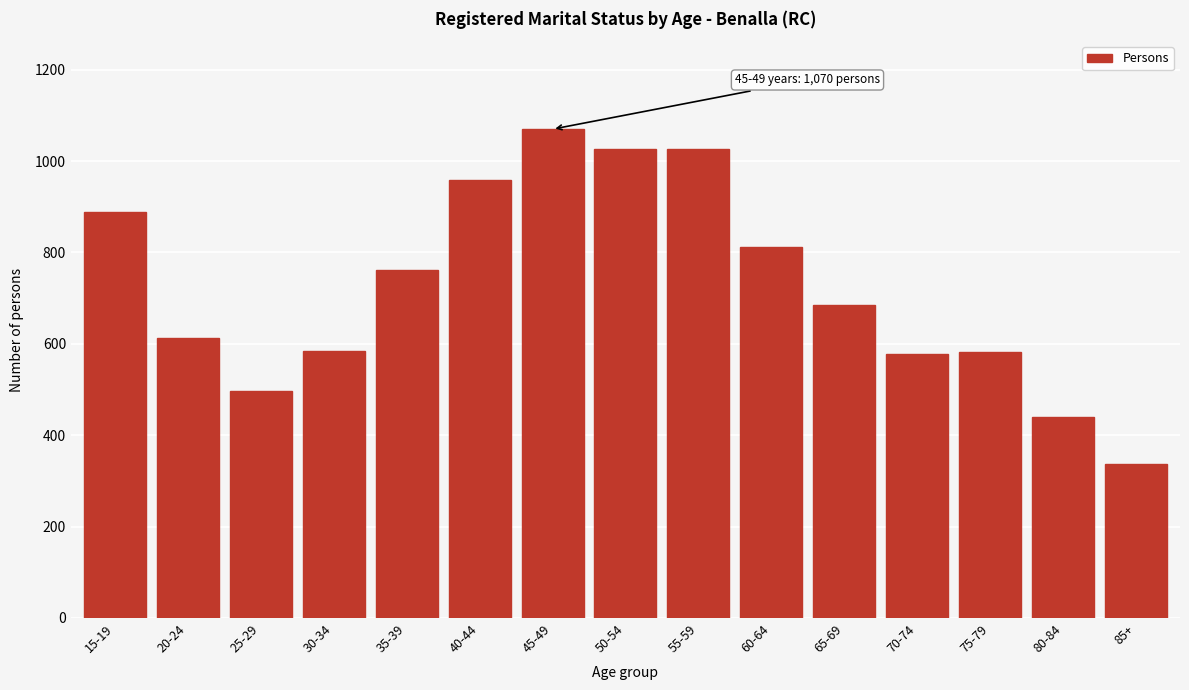

What is the sum of all values?

10858